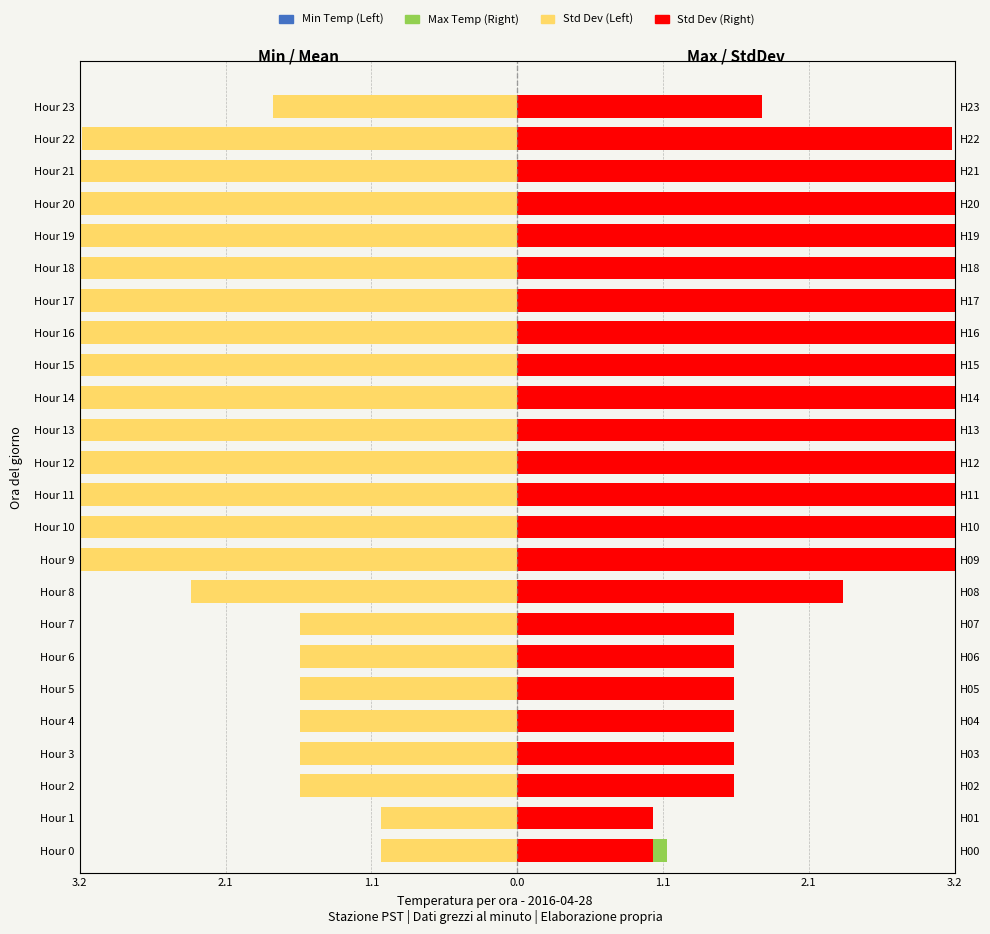

Between Hour 5 and Hour 20, which series saw the biggest shift?

Std Dev (Left)